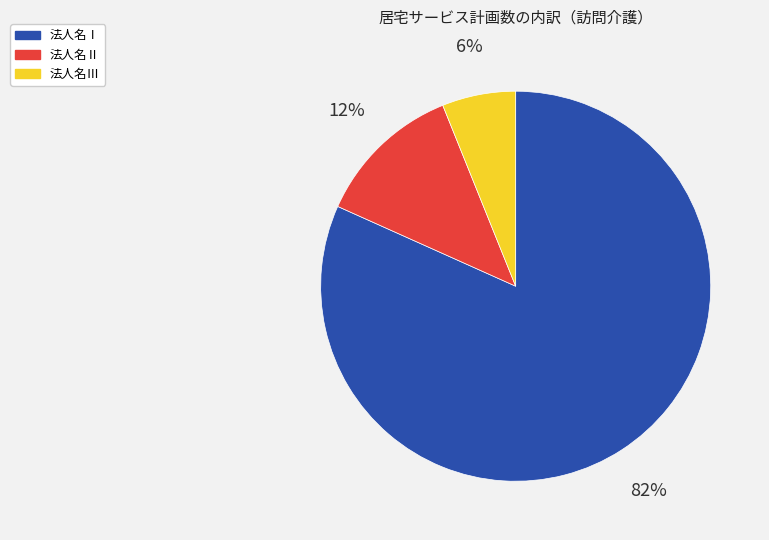

How many segments does this pie chart have?

3